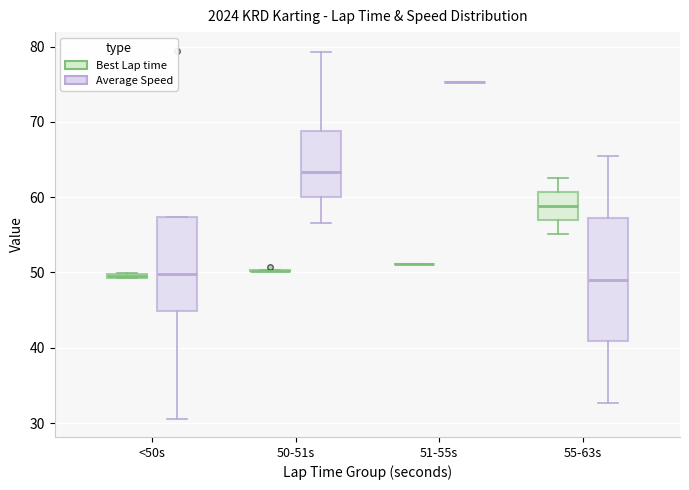

Comparing the boxes themselves (not the whiskers), which one is the tallest?

55-63s (Average Speed)